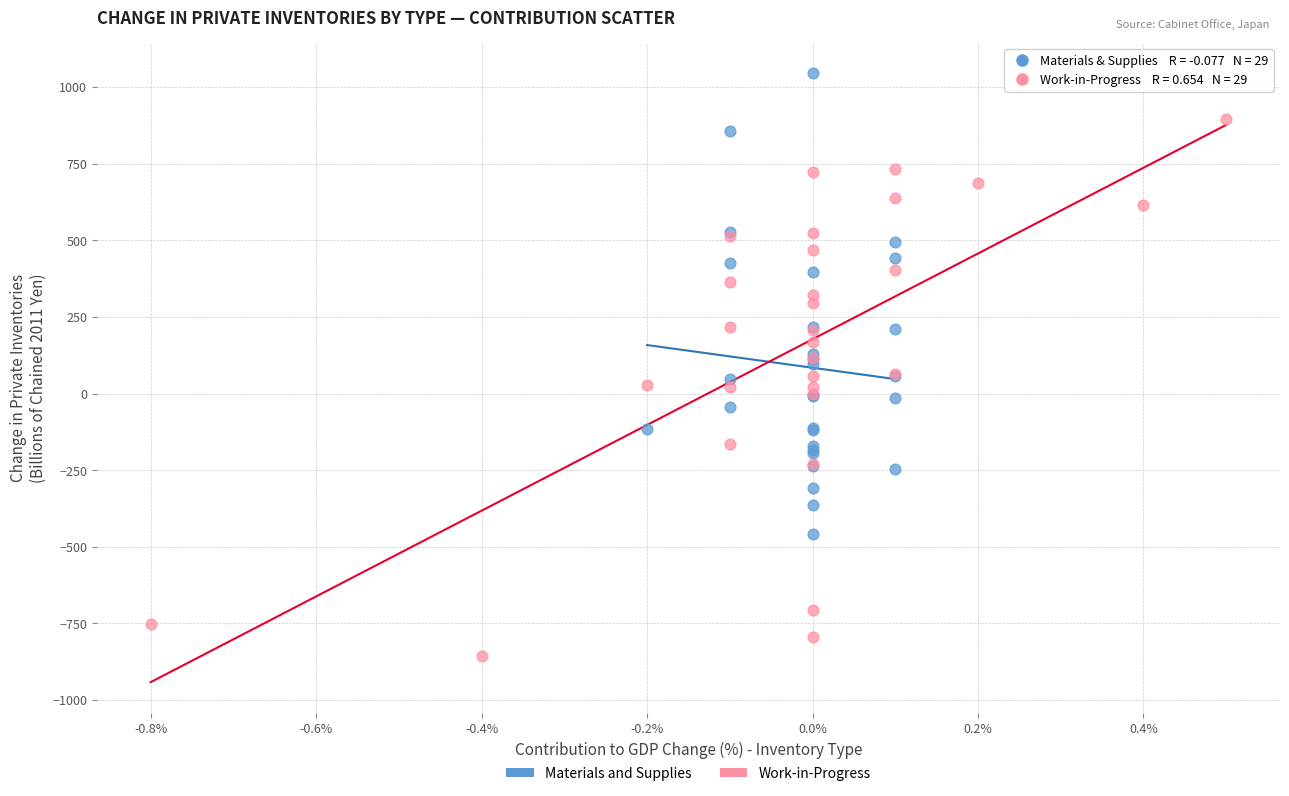

Which series contains the highest Y value?

Materials and Supplies